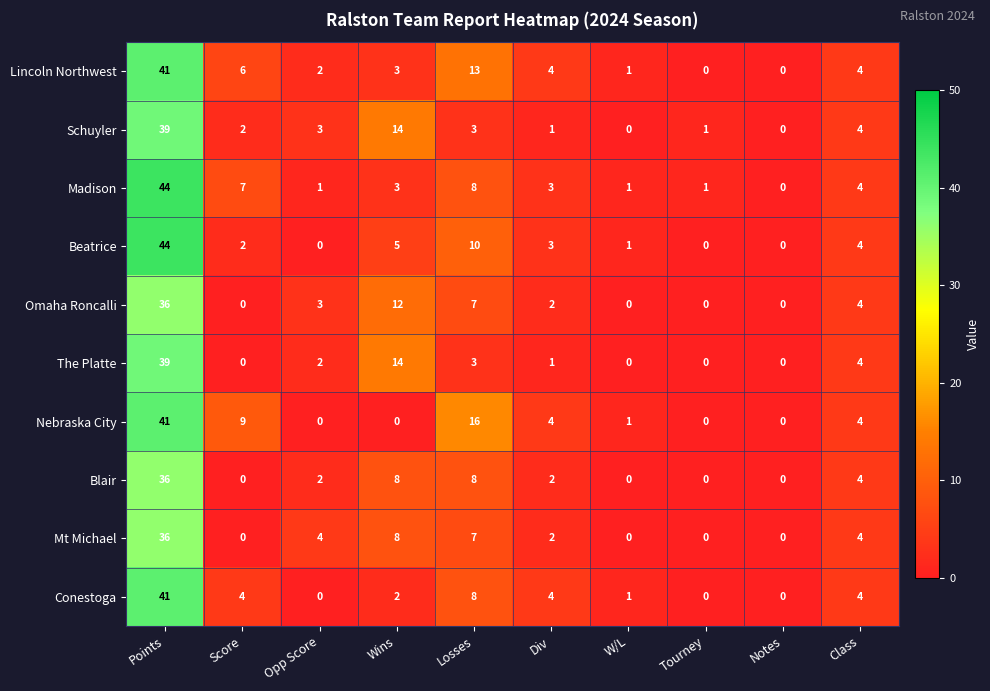

The Conestoga series shows 6 at Div. True or false?

False